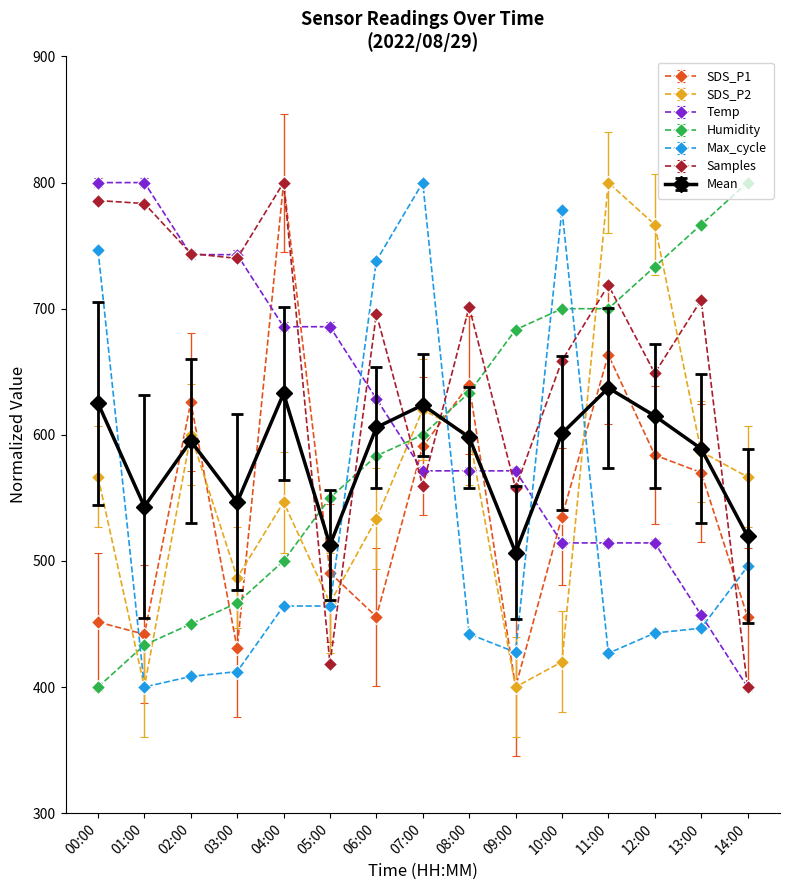

Which series changed the most between 05:00 and 06:00?

Samples